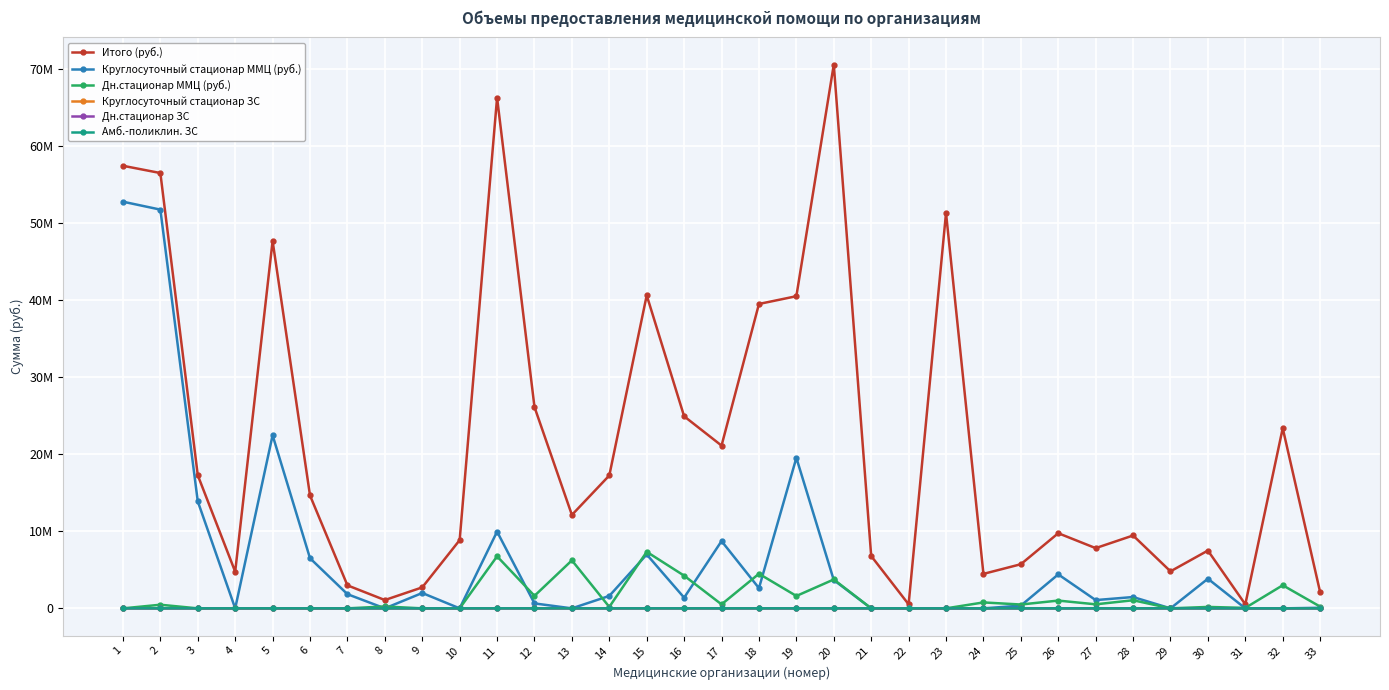

Which category has the lowest value in the Дн.стационар ЗС series?

4